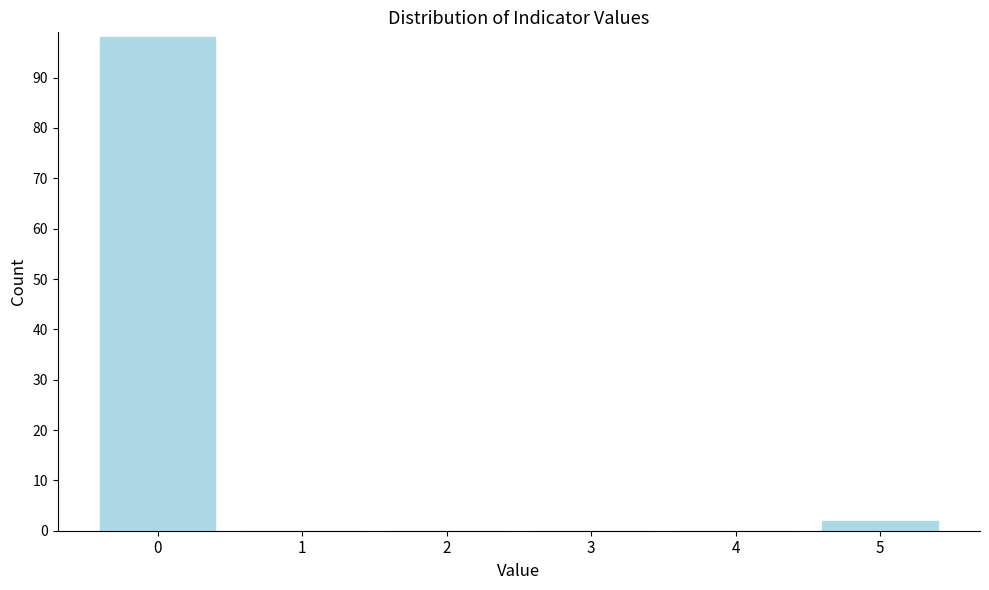

Reading left to right, transcribe all the data shown in this chart.

0=98	1=0	2=0	3=0	4=0	5=2